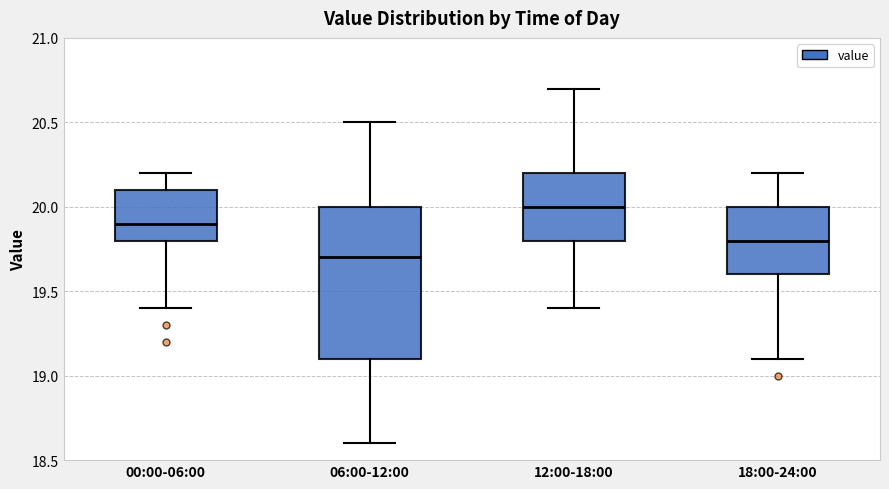

Reading left to right, transcribe this box plot: for each box, give where its median line is, the range the box spans, and where its two whiskers end, as read against the y-axis. The values are not printed on the chart, so give them approximately, as read against the axis.

00:00-06:00: median 19.9, box 19.8 to 20.1, whiskers 19.4 to 20.2
06:00-12:00: median 19.7, box 19.1 to 20.0, whiskers 18.6 to 20.5
12:00-18:00: median 20.0, box 19.8 to 20.2, whiskers 19.4 to 20.7
18:00-24:00: median 19.8, box 19.6 to 20.0, whiskers 19.1 to 20.2